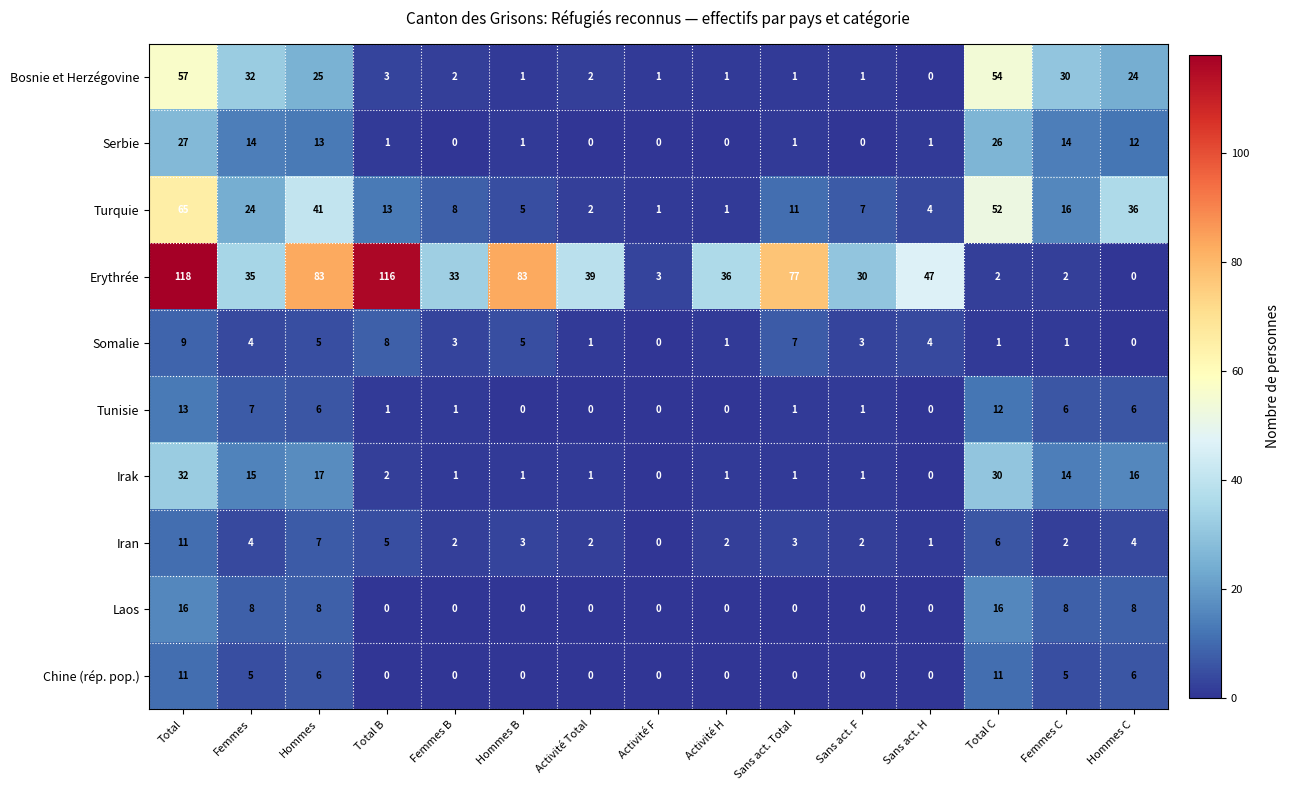

Which series changed the most between Activité F and Activité H?

Erythrée